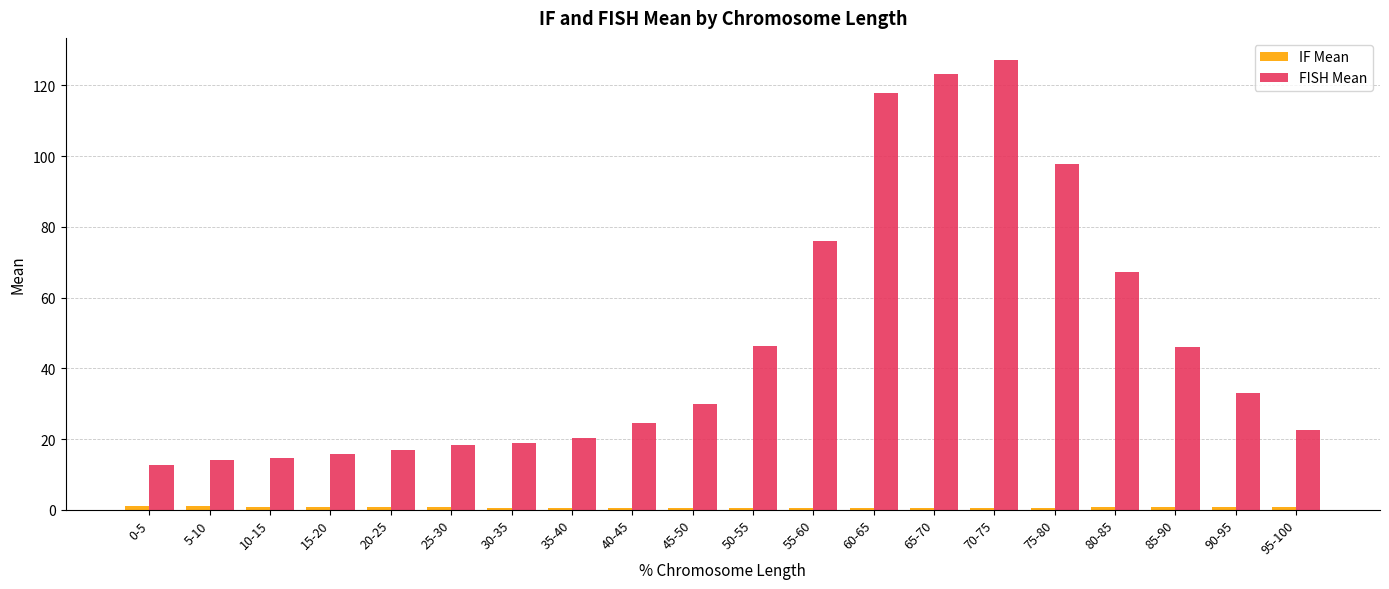

Which series has the largest total across all categories?

FISH Mean